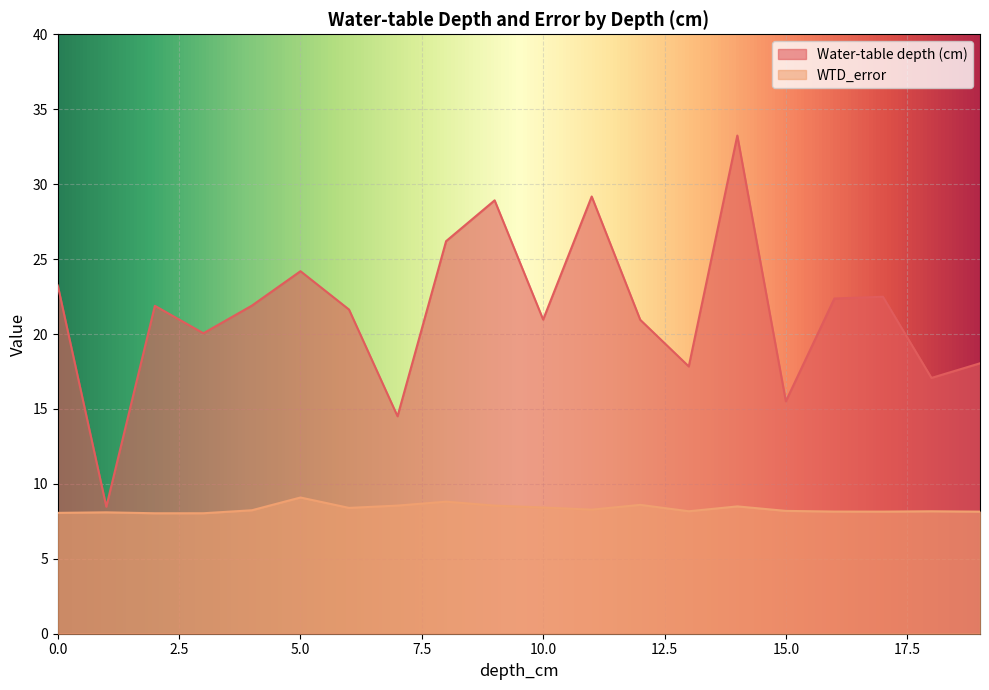

What is the value of the Water-table depth (cm) point at the 7th from the left?

21.6